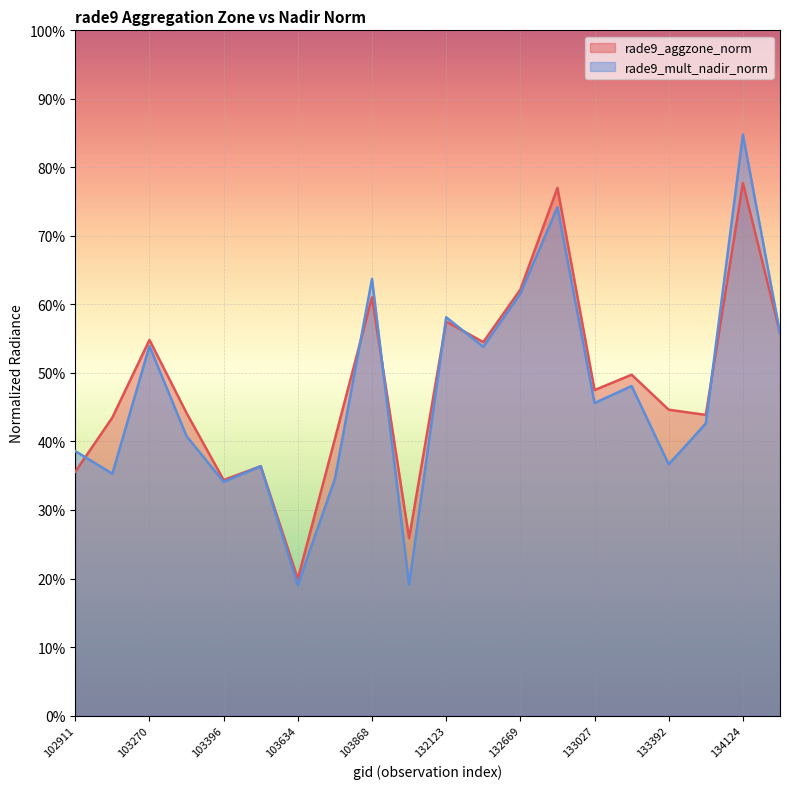

Is it true that rade9_mult_nadir_norm equals 0.5 at 103396?

False